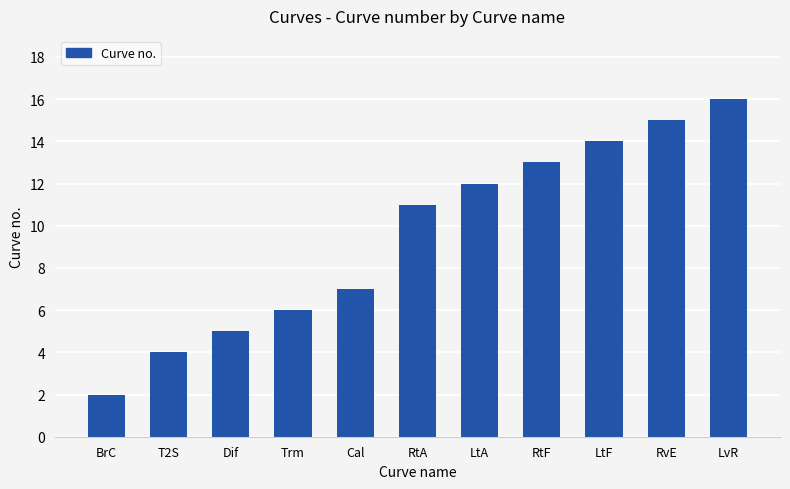

Rank the categories by value from lowest to highest.

BrC, T2S, Dif, Trm, Cal, RtA, LtA, RtF, LtF, RvE, LvR